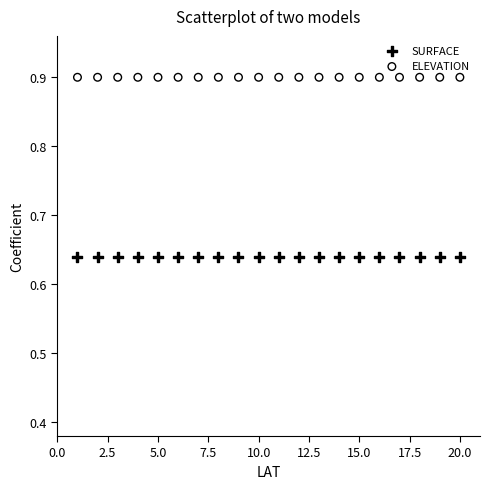

Which series contains the highest Y value?

ELEVATION